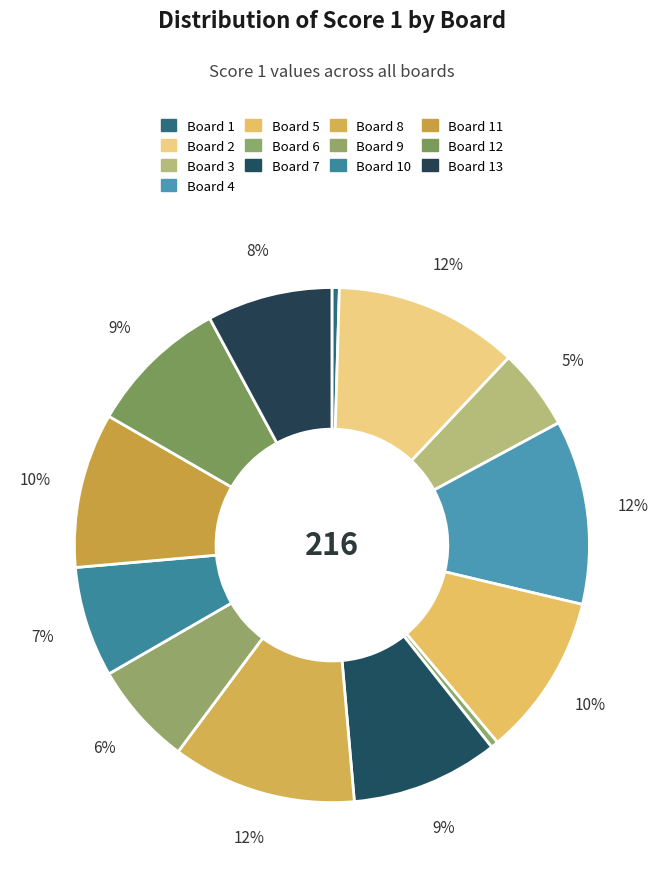

How many segments does this pie chart have?

13